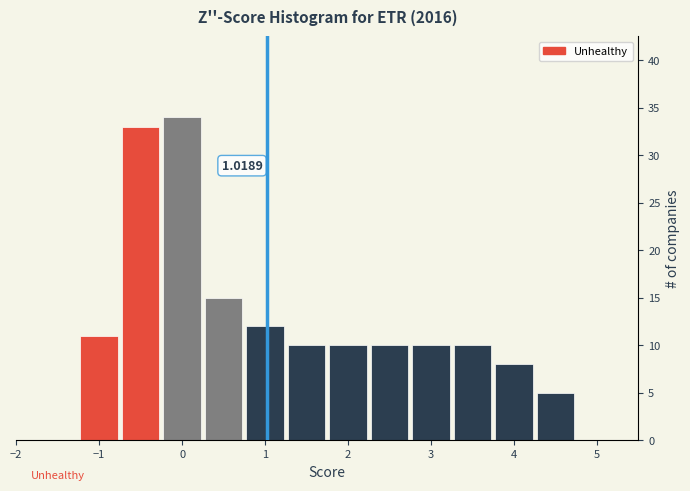

Over which range of the x-axis is the bar tallest?

-0.25 to 0.25